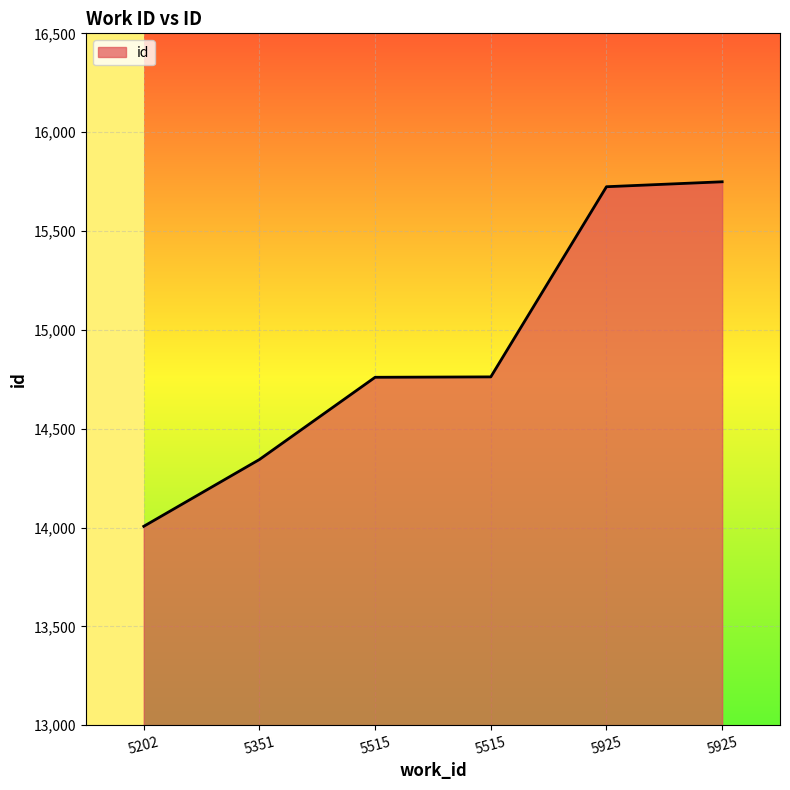

How many lines are shown in the chart?

1